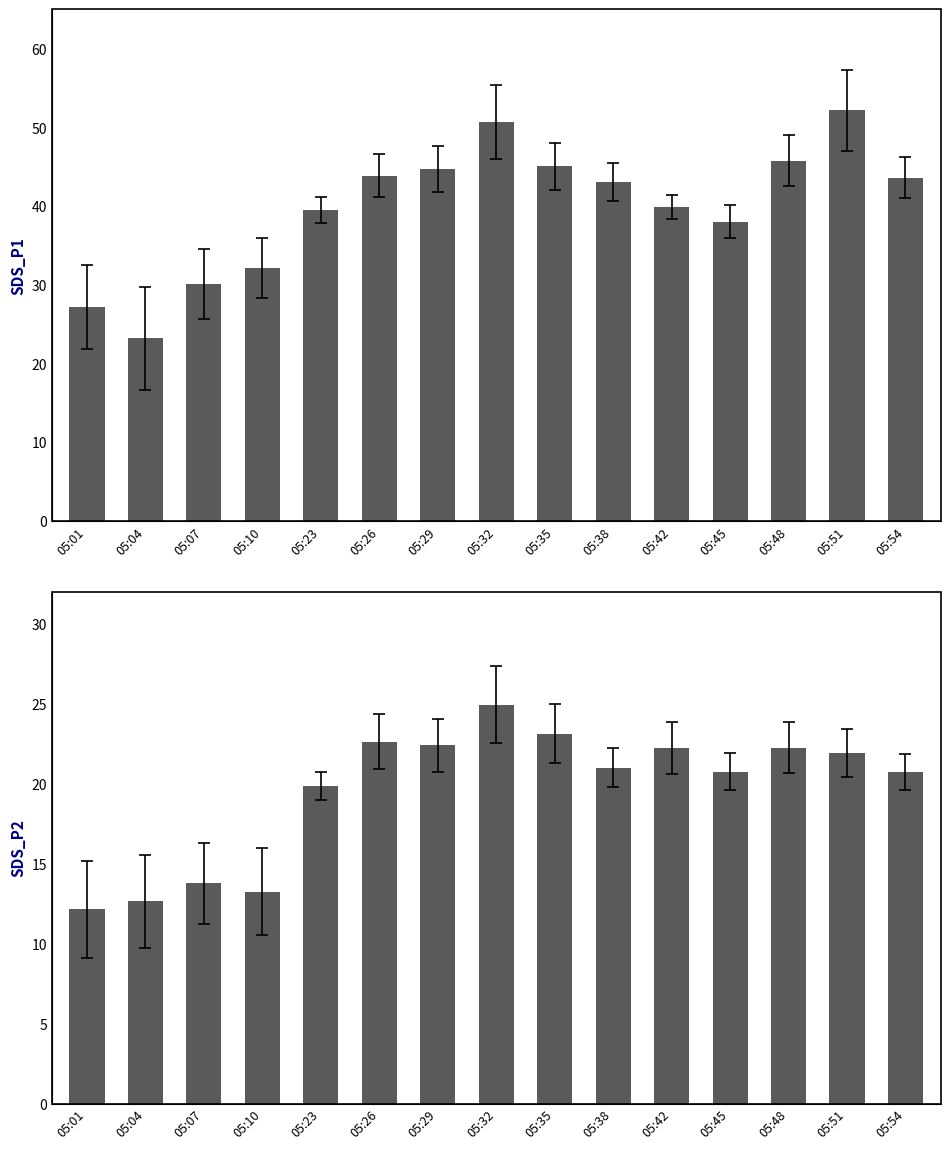

Rank the series by their average value, from highest to lowest.

SDS_P1, SDS_P2